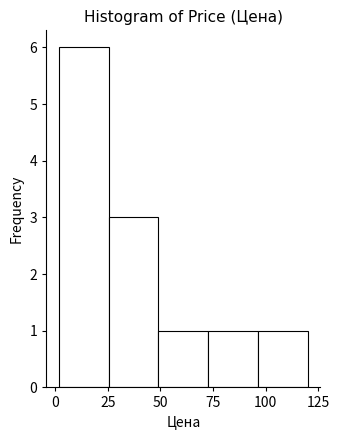

What is the height of the bar covering 75 to 95 on the x-axis? Neither the bar edges nor the heights are printed on the chart, so give them approximately, as read against the axes.

1